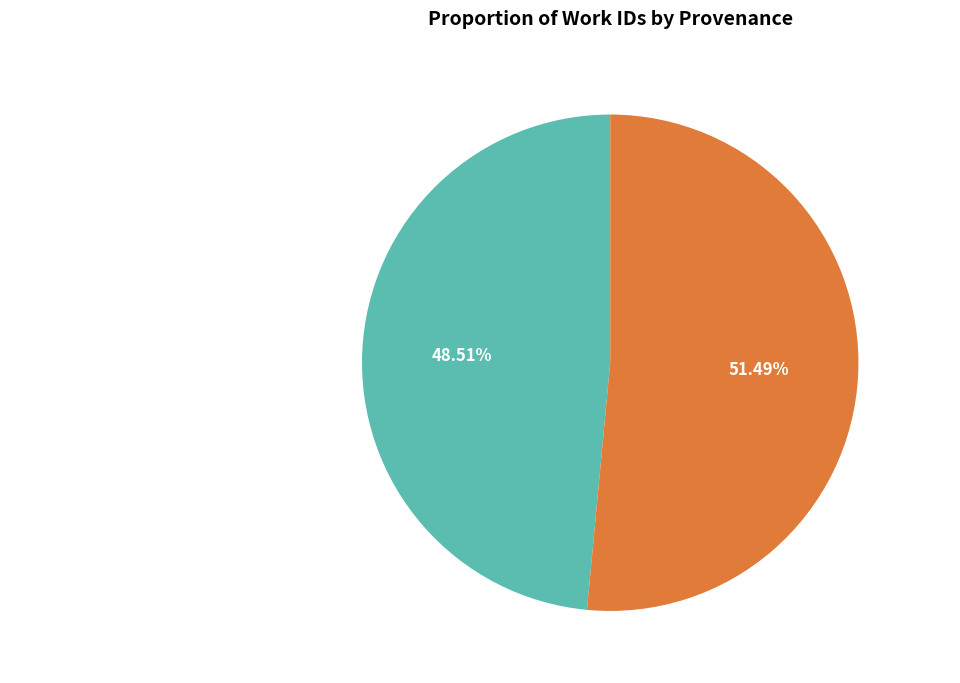

Approximately how many times larger is the value at Reading compared to Reading A.S. Byatt's edition for Penguin?

1.1